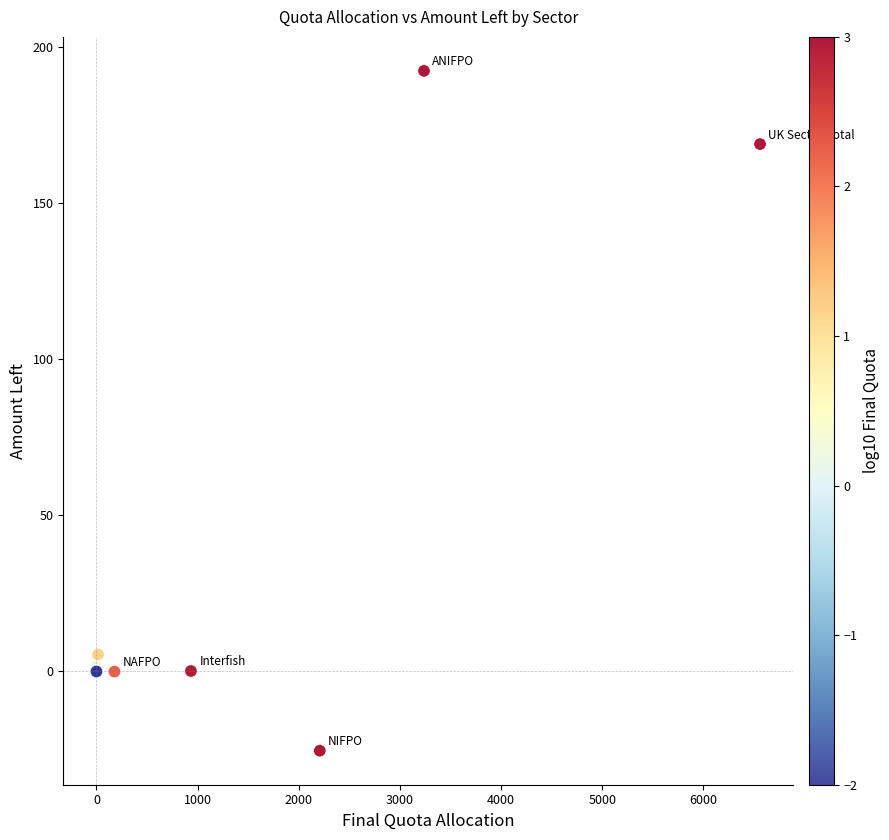

What Y value in the scatter plot is closest to 83?

5.5